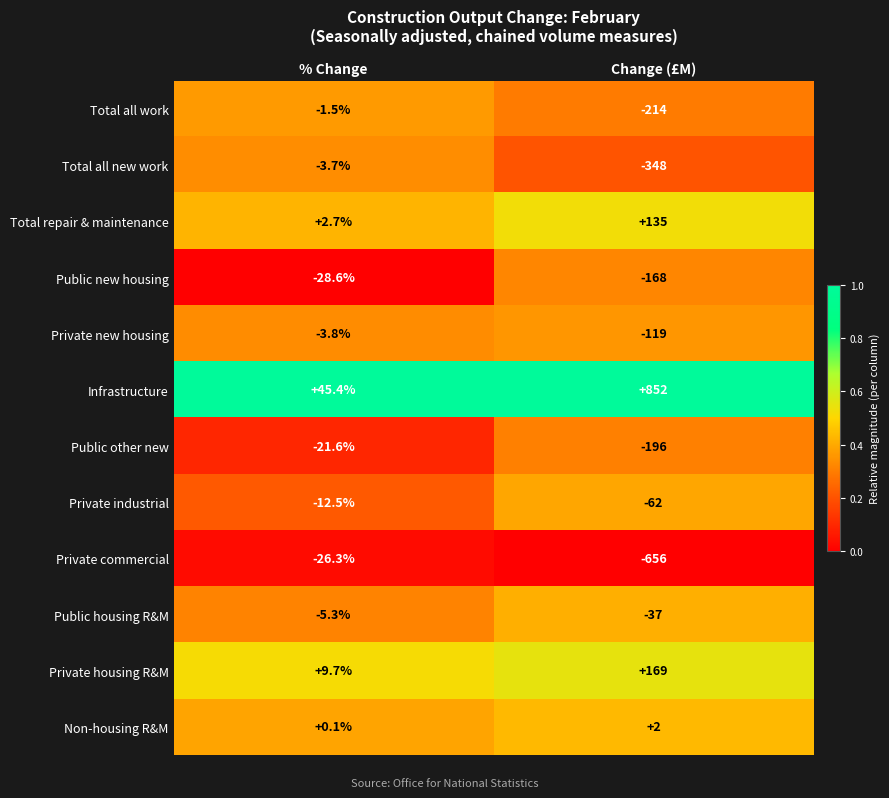

What is the difference between the highest and lowest values at Change (£M)?

1508.0